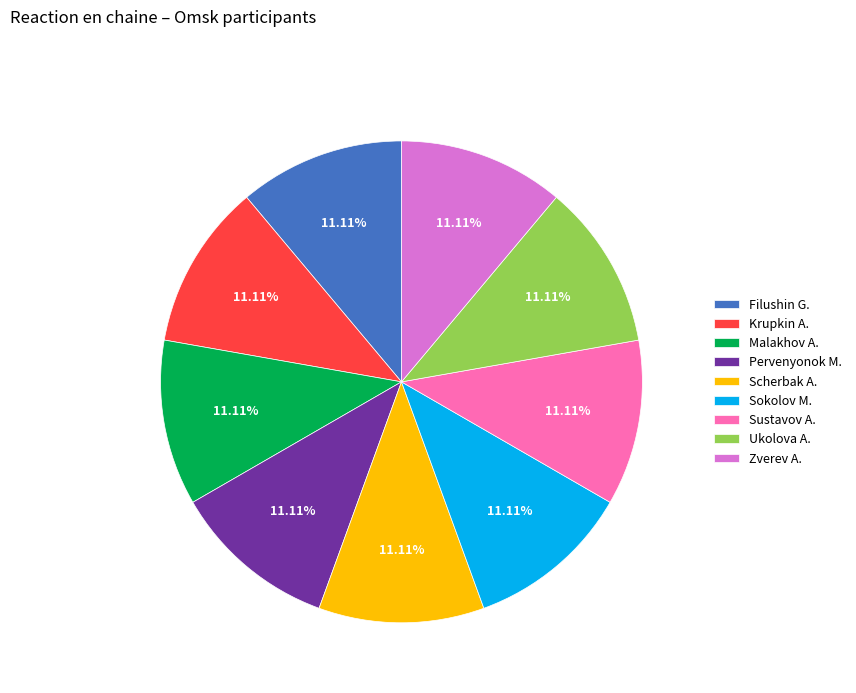

Do Krupkin A. and Sokolov M. together represent more than half of the pie?

No